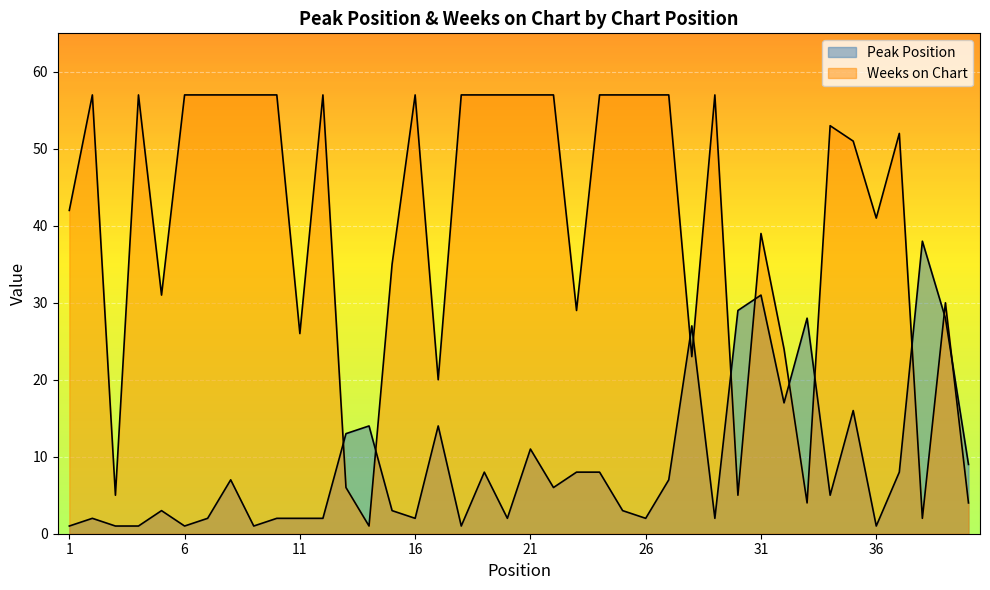

Between 28 and 40, which is larger?

28